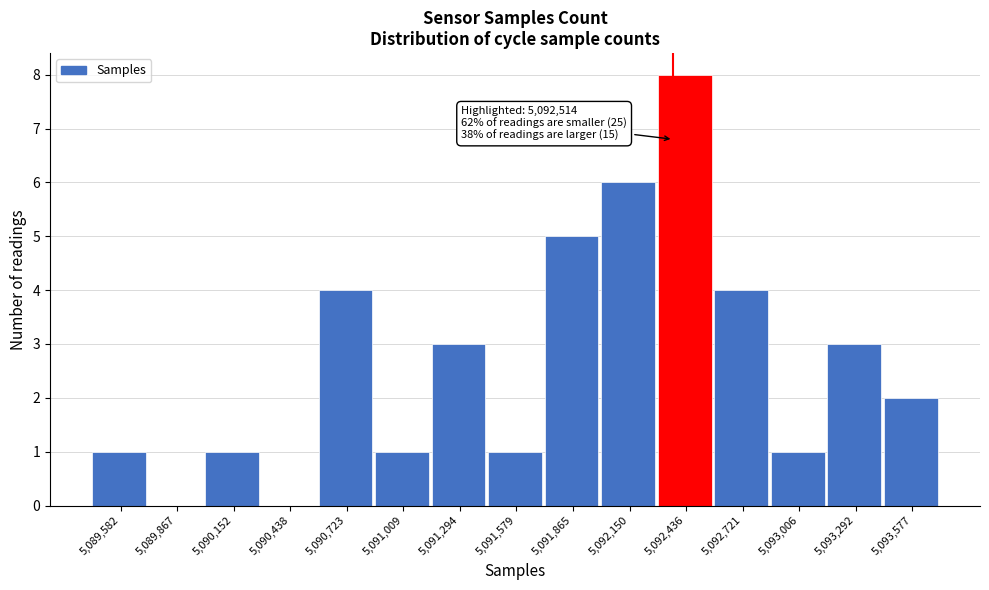

Reading left to right, what are all the values shown in this chart?

5,089,582=1	5,089,867=0	5,090,152=1	5,090,438=0	5,090,723=4	5,091,009=1	5,091,294=3	5,091,579=1	5,091,865=5	5,092,150=6	5,092,436=8	5,092,721=4	5,093,006=1	5,093,292=3	5,093,577=2